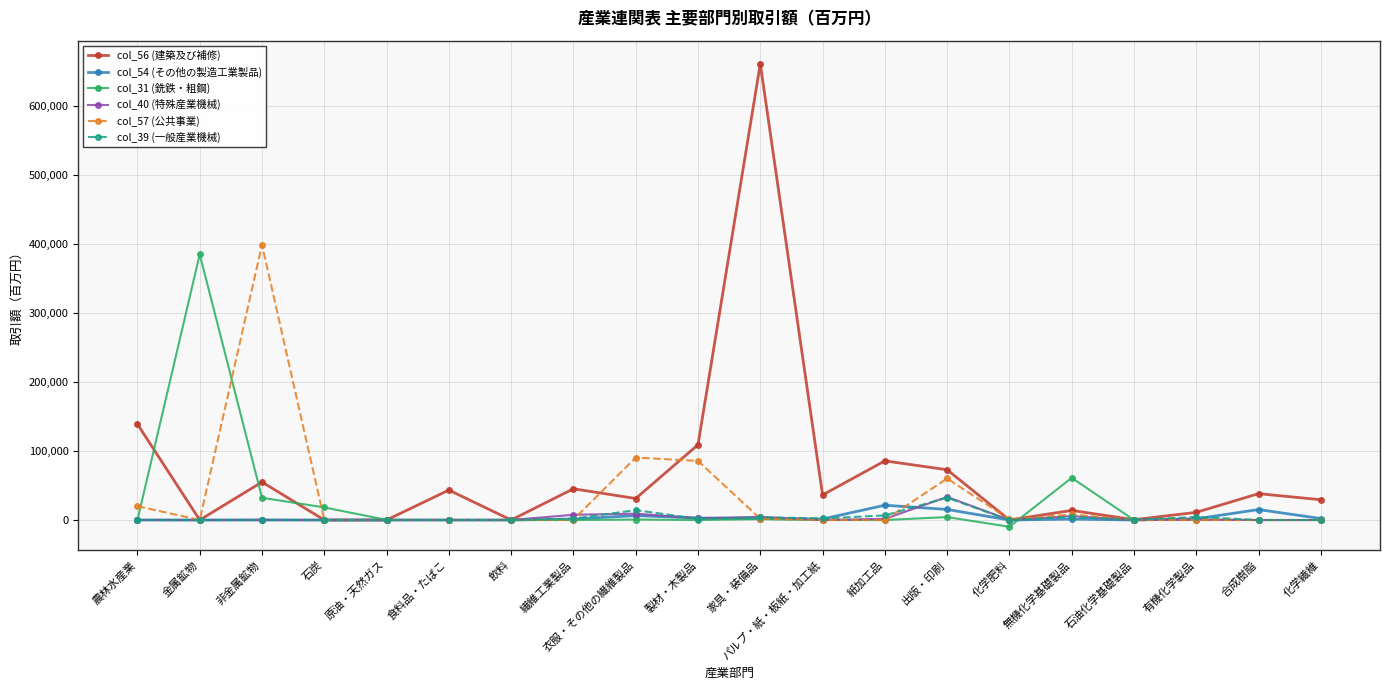

What is the label of the 3rd point from the left?

非金属鉱物